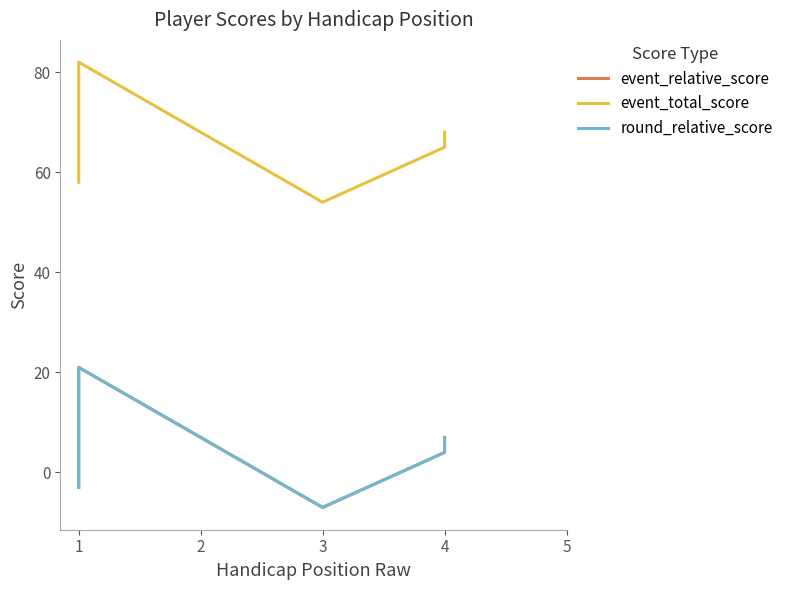

What are all the series names shown in the legend?

event_relative_score, event_total_score, round_relative_score